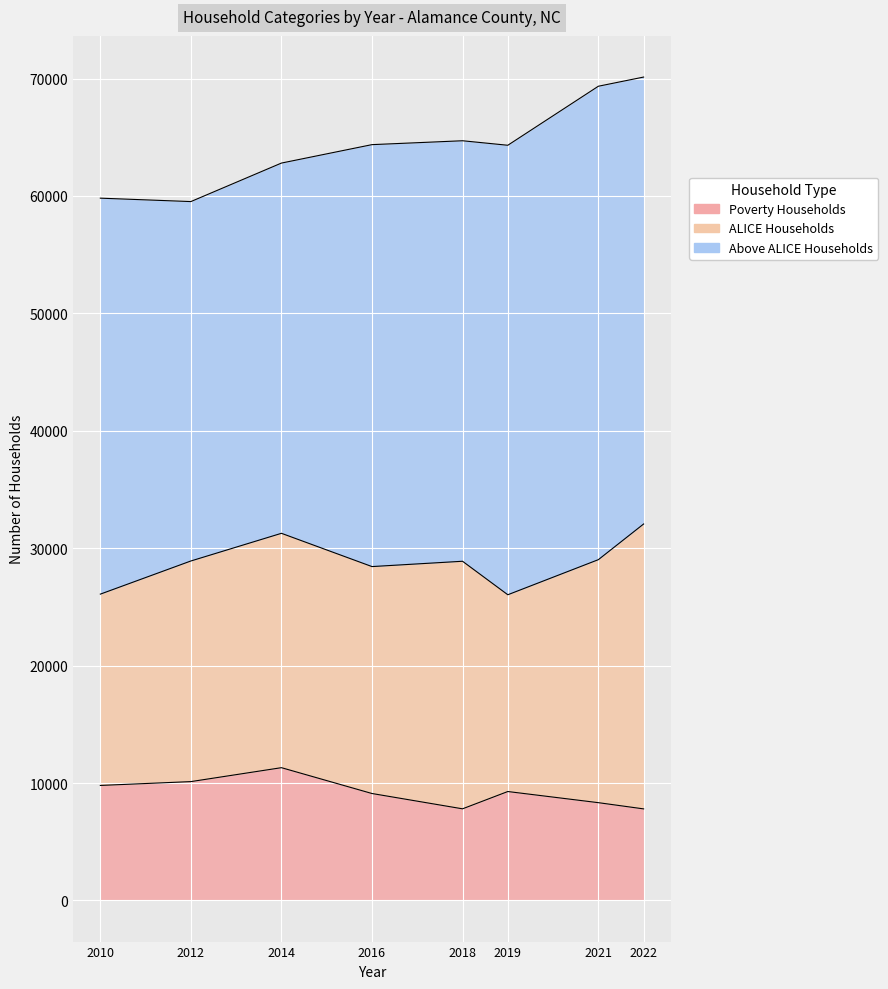

What is the total value across all series at 2019?

64316